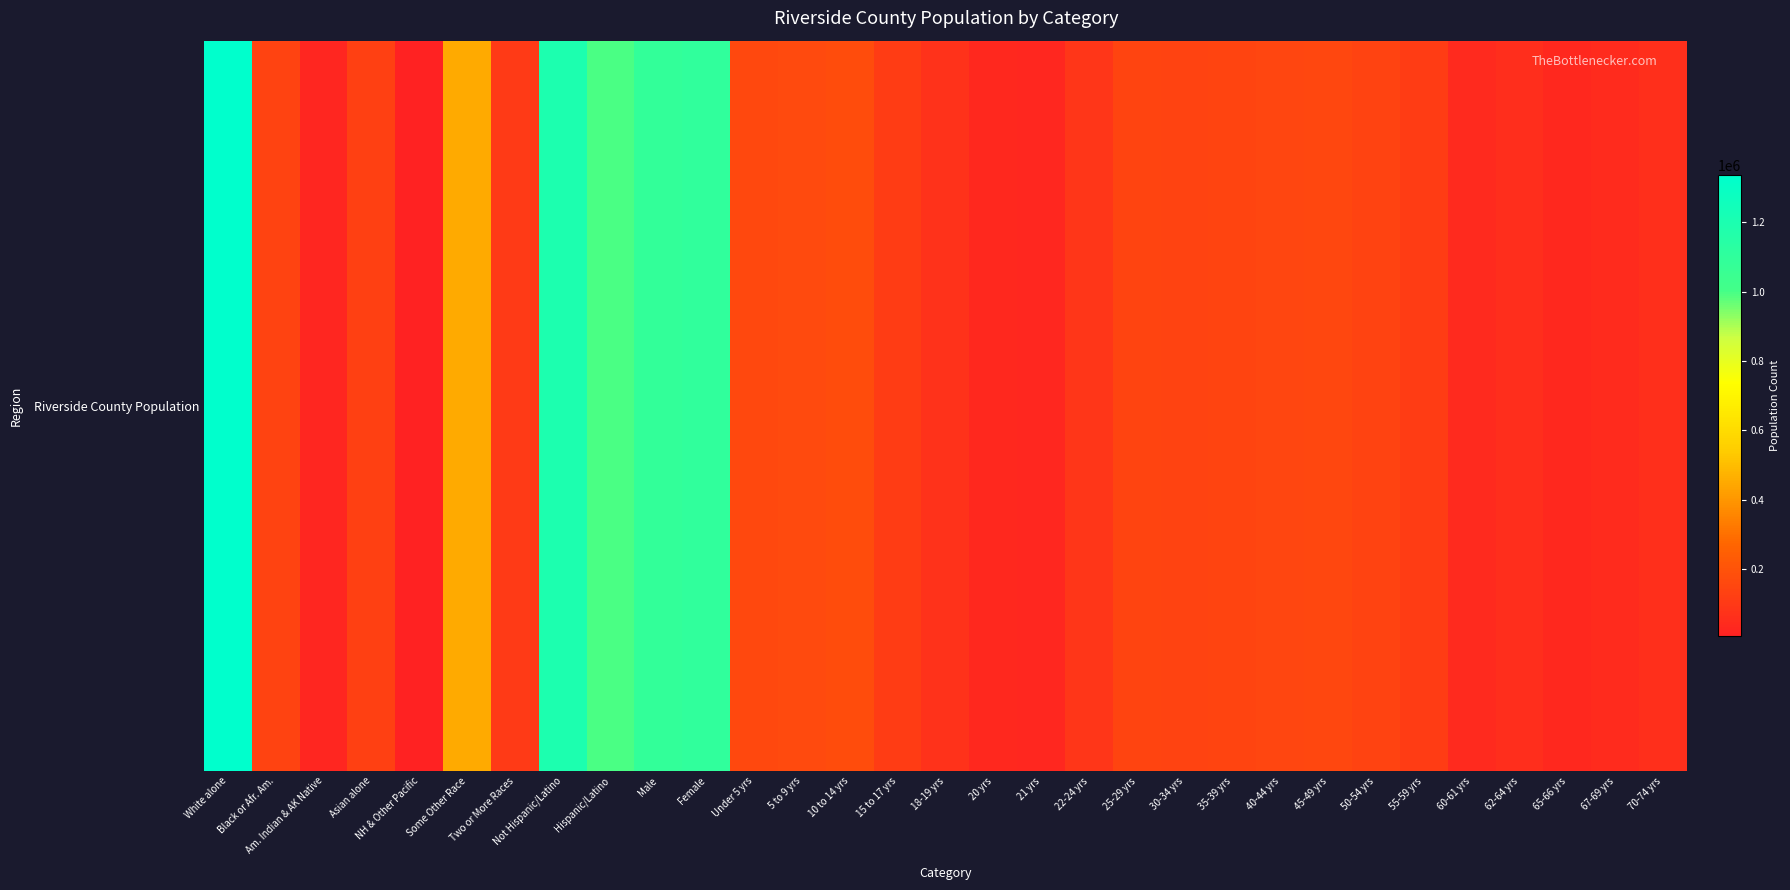

Reading left to right, what are all the values shown in this chart?

White alone=1335147	Black or Afr. Am.=140543	Am. Indian & AK Native=23710	Asian alone=130468	NH & Other Pacific=6874	Some Other Race=448235	Two or More Races=104664	Not Hispanic/Latino=1194384	Hispanic/Latino=995257	Male=1089576	Female=1100065	Under 5 yrs=162438	5 to 9 yrs=167065	10 to 14 yrs=177644	15 to 17 yrs=112961	18-19 yrs=74164	20 yrs=33944	21 yrs=32109	22-24 yrs=88519	25-29 yrs=143992	30-34 yrs=138437	35-39 yrs=143926	40-44 yrs=149379	45-49 yrs=152722	50-54 yrs=140016	55-59 yrs=114765	60-61 yrs=41181	62-64 yrs=57793	65-66 yrs=33549	67-69 yrs=44946	70-74 yrs=62103